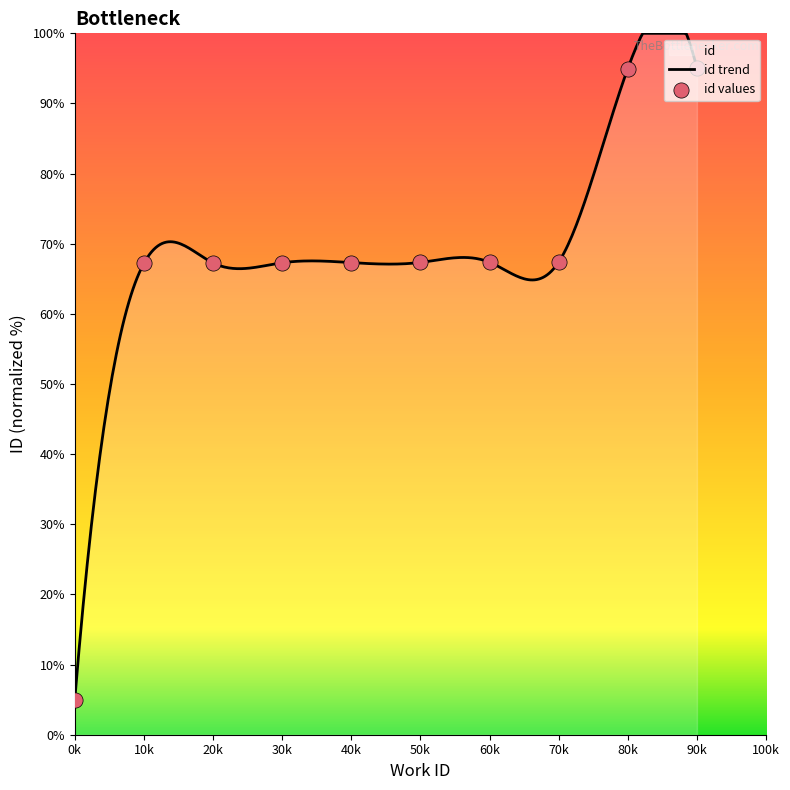

What is the minimum value for id trend?

5.0